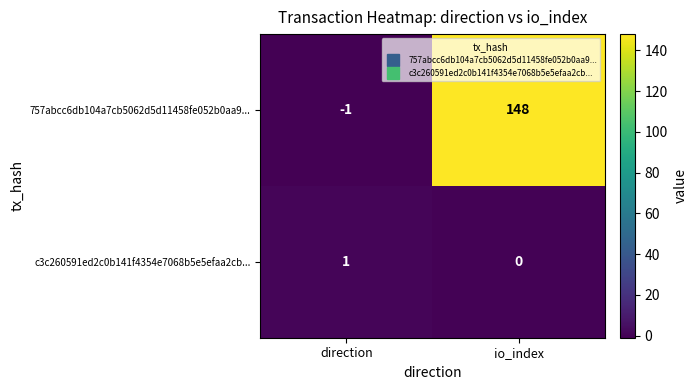

Reading left to right, extract all data points from this chart.

757abcc6db104a7cb5062d5d11458fe052b0aa9...: direction=-1	io_index=148
c3c260591ed2c0b141f4354e7068b5e5efaa2cb...: direction=1	io_index=0